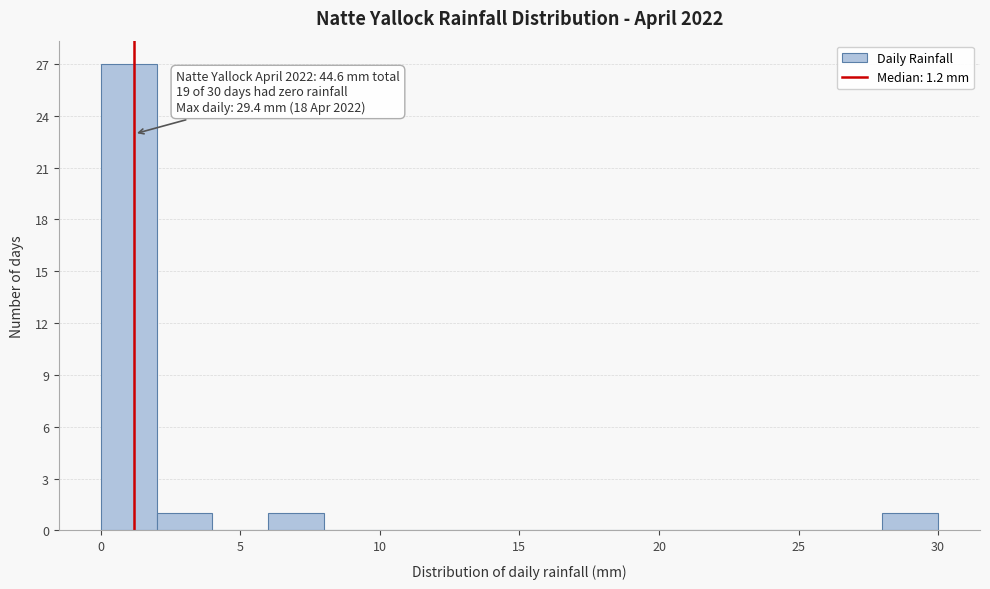

Over which range of the x-axis is the bar tallest?

0 to 2